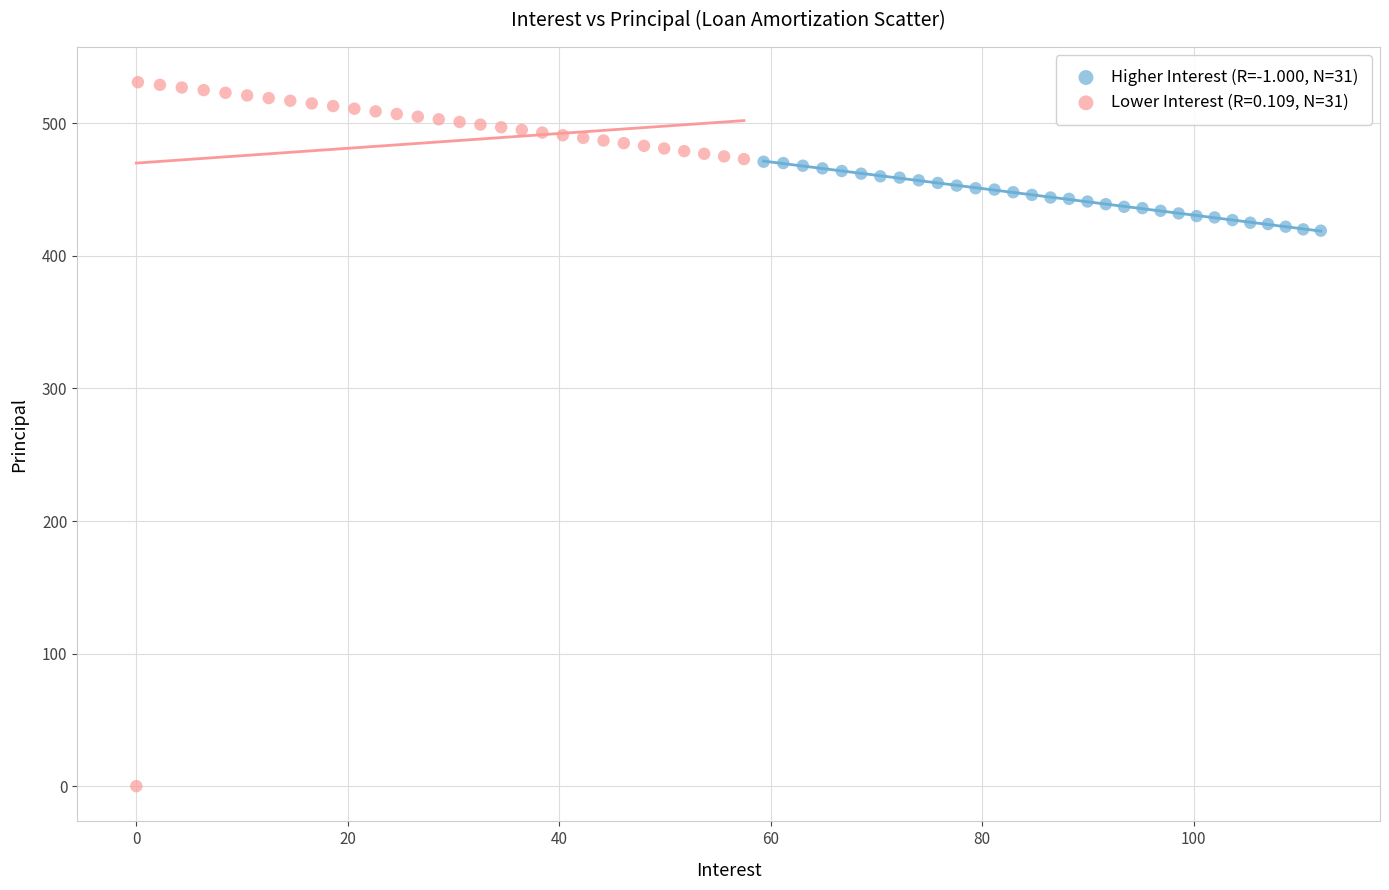

Which series has the widest spread of Y values?

Lower Interest (R=0.109, N=31)